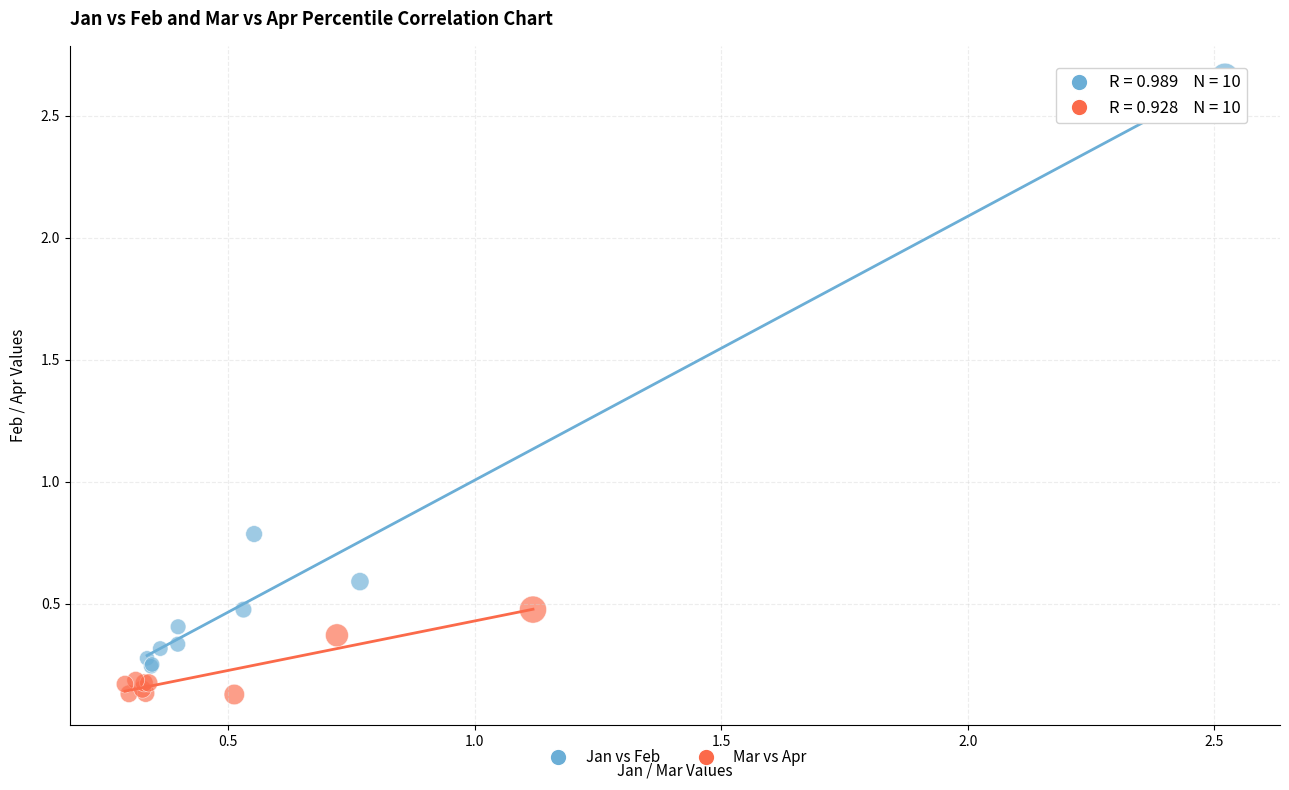

Which series has the widest spread of Y values?

Jan vs Feb